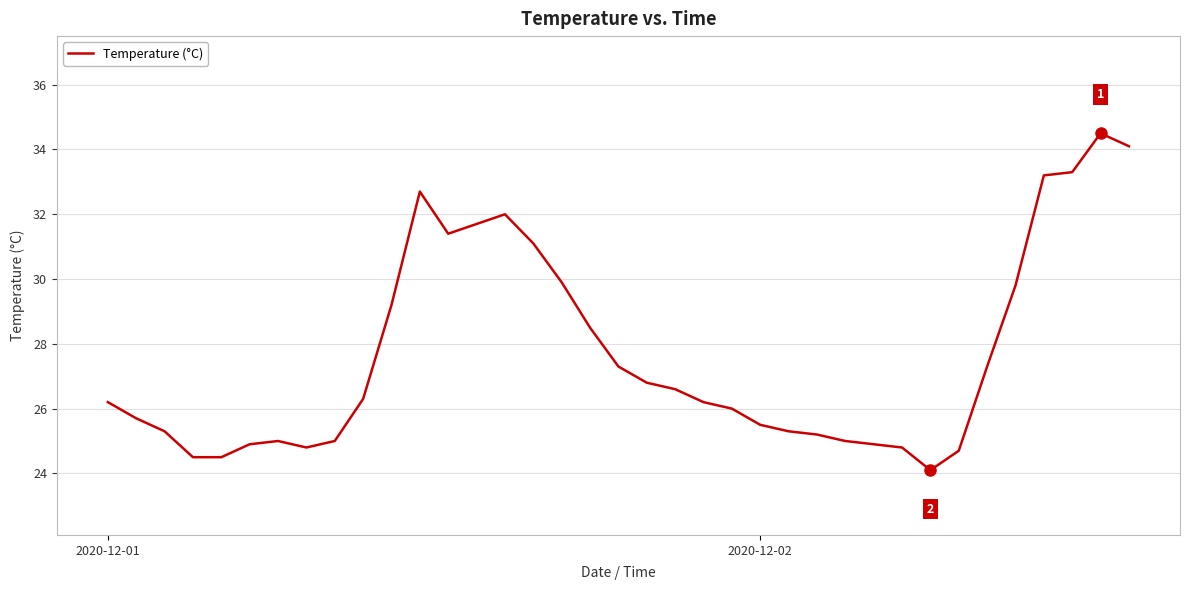

What is the minimum value shown in the chart?

24.1